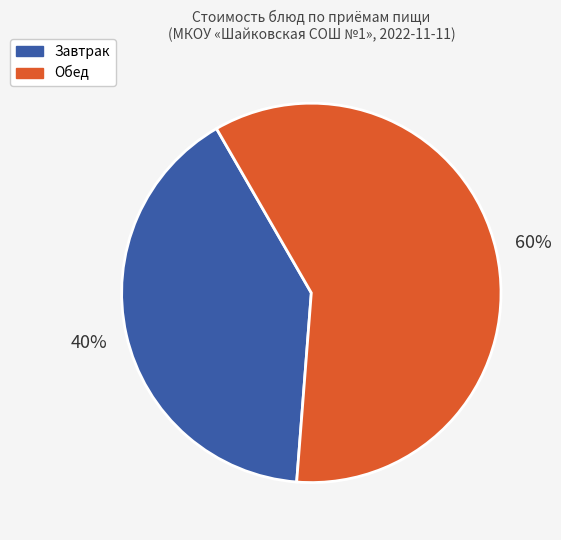

How many segments does this pie chart have?

2